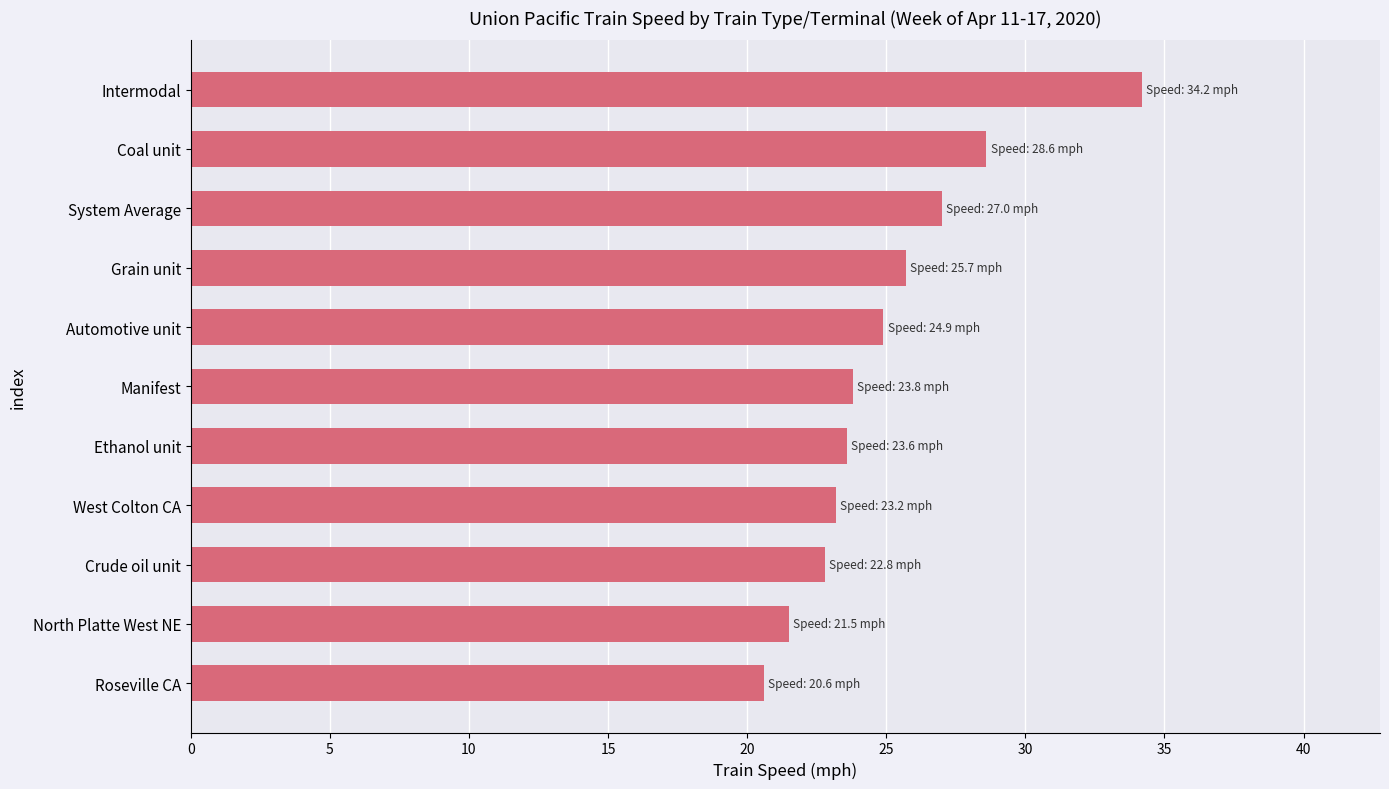

Count the number of data series in this chart.

1